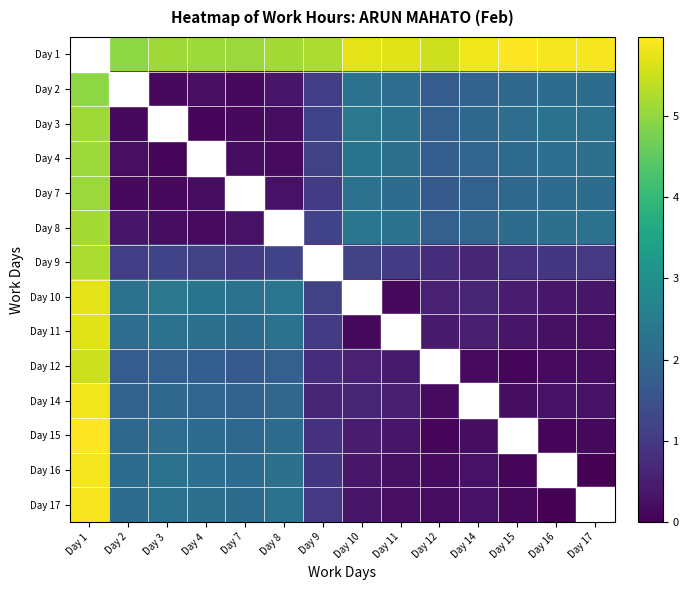

Between Day 17 and Day 12, which is larger?

Day 17